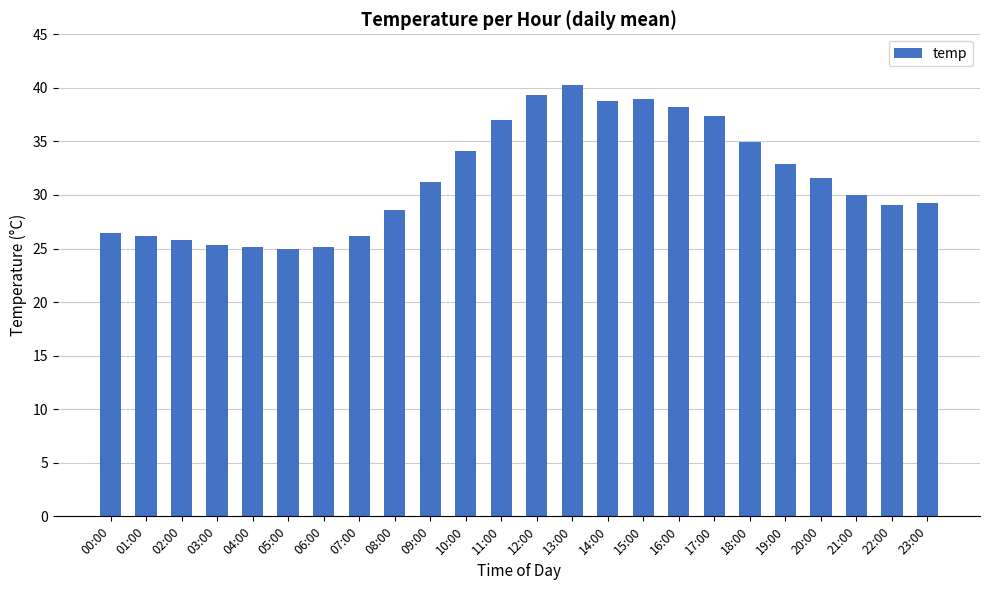

What is the average value?

31.5